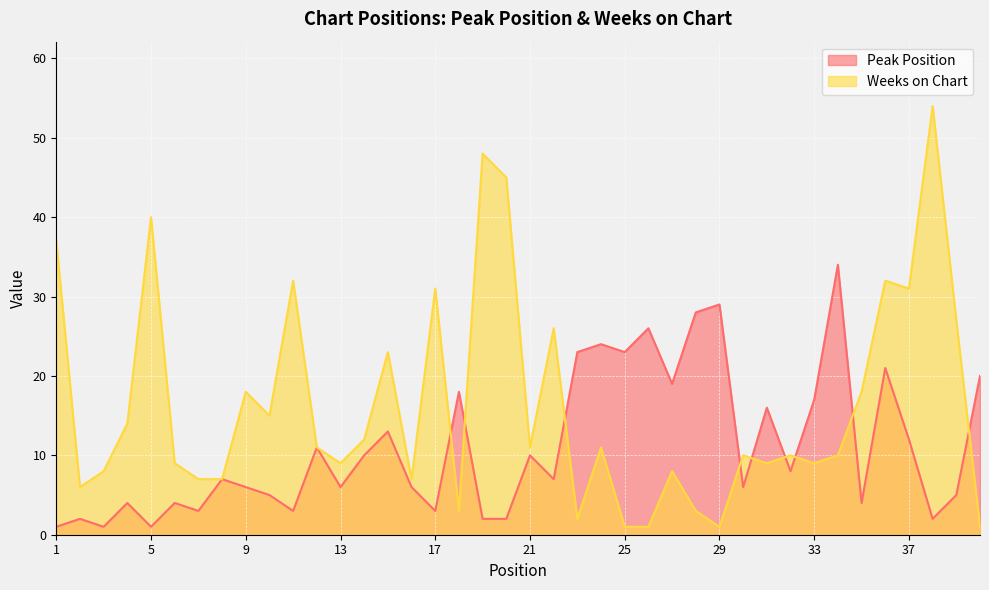

Between which two adjacent categories do Peak Position and Weeks on Chart first intersect?

17 and 18